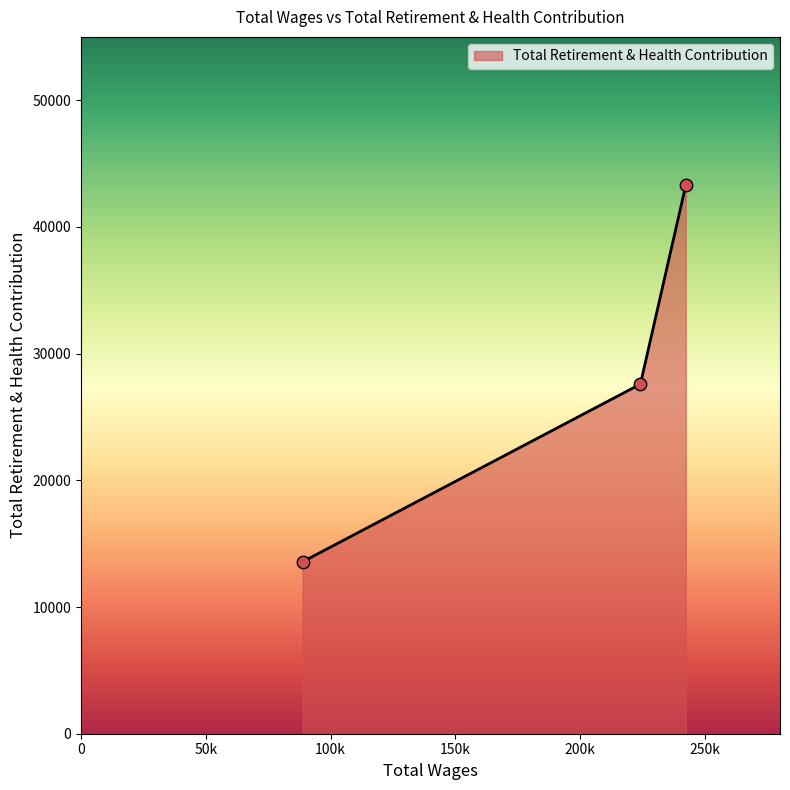

What is the minimum value shown in the chart?

13569